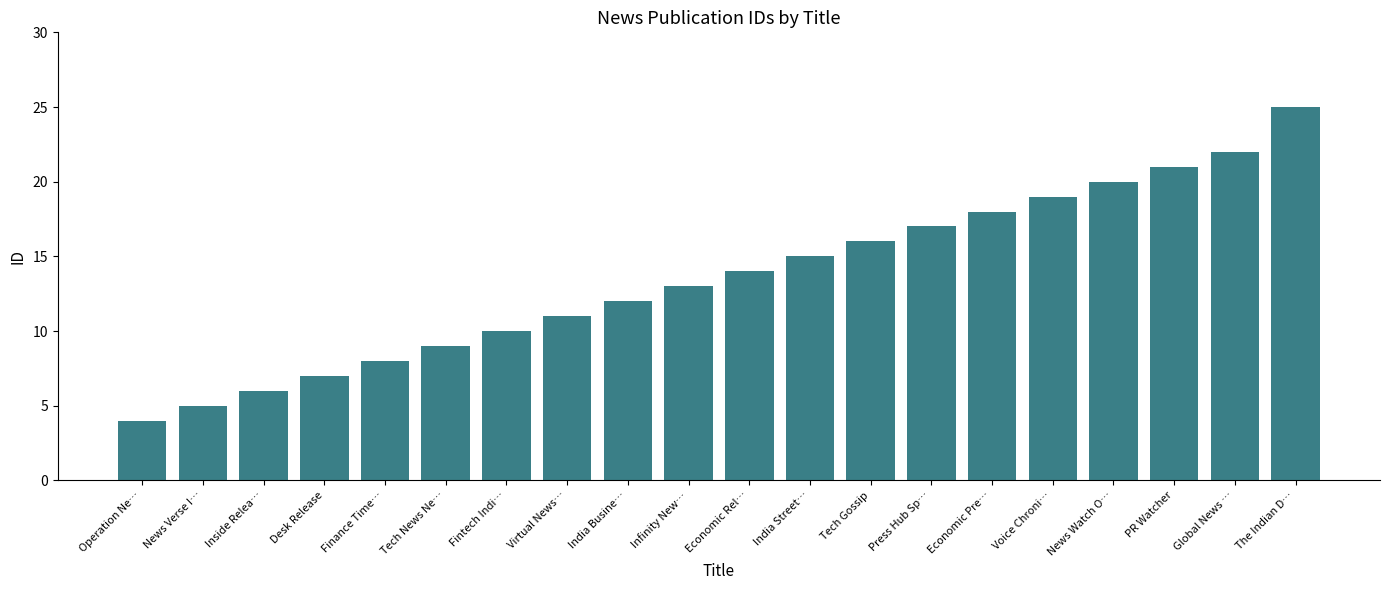

Reading left to right, what are all the values shown in this chart?

4	5	6	7	8	9	10	11	12	13	14	15	16	17	18	19	20	21	22	25